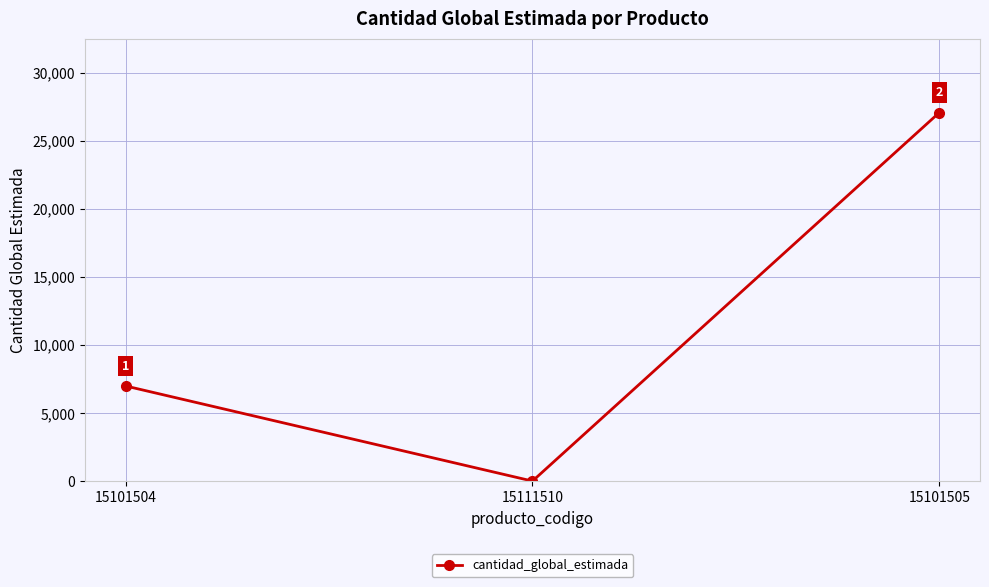

What is the approximate value at 15101504?

7000